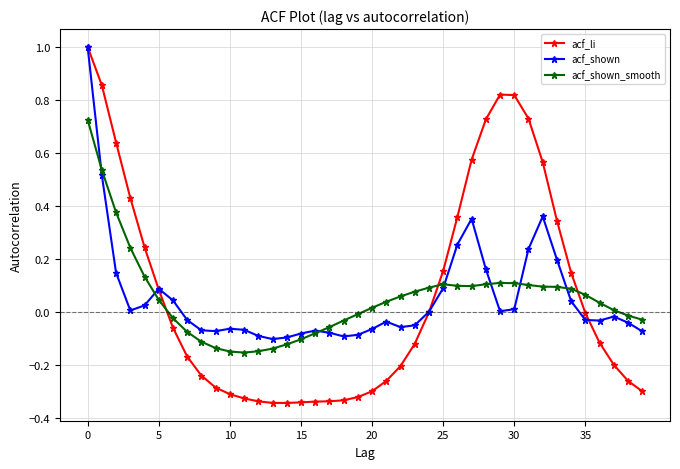

What is the greatest value displayed?

1.0